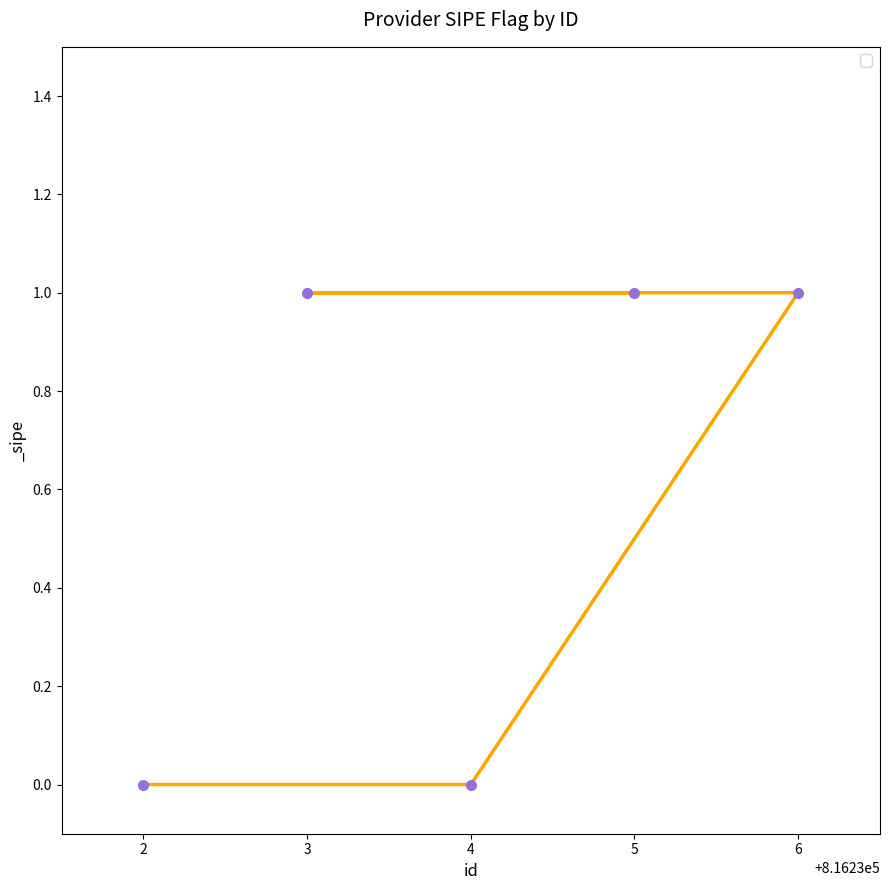

What is the sum of all values?

3